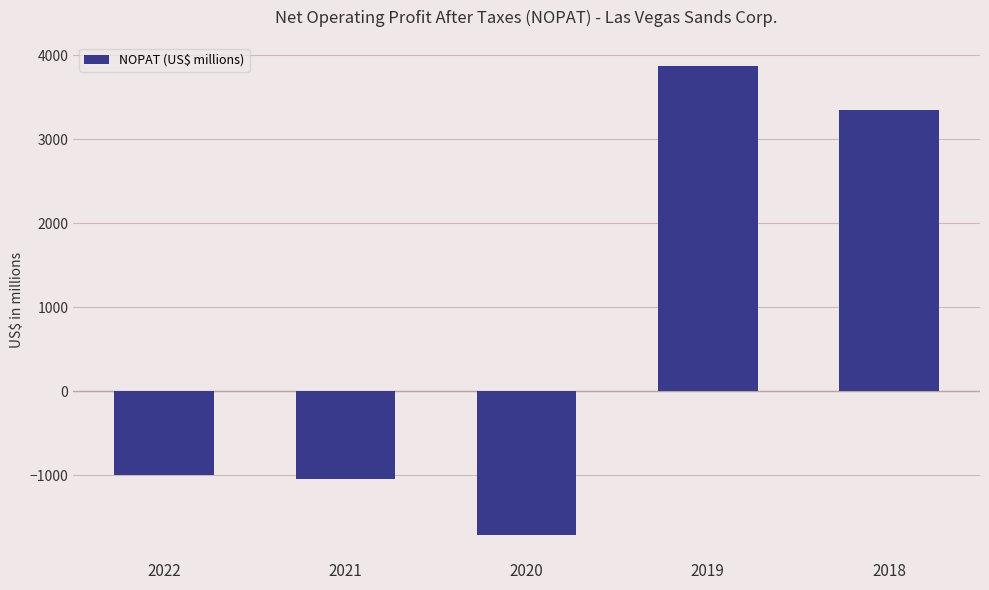

Is it true that the value at 2019 is 3870?

True